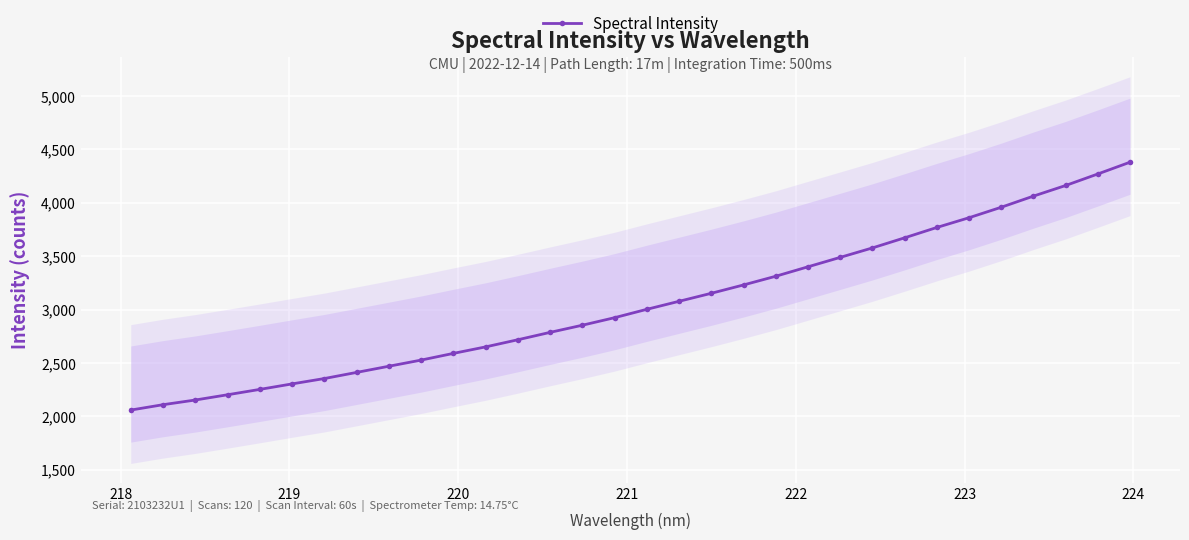

What is the value of the Spectral Intensity point at the 28th from the left?

3959.0